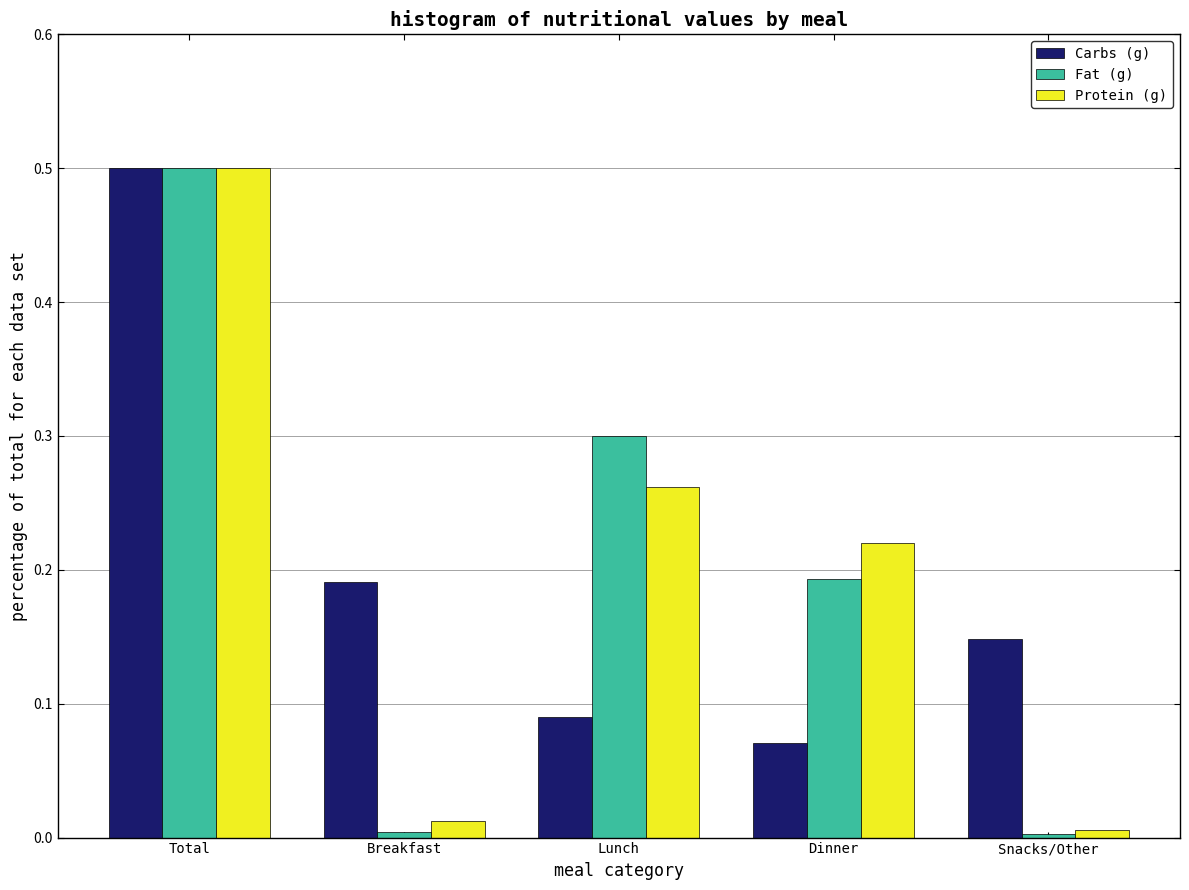

What is the sum of all Protein (g) values?

1.0